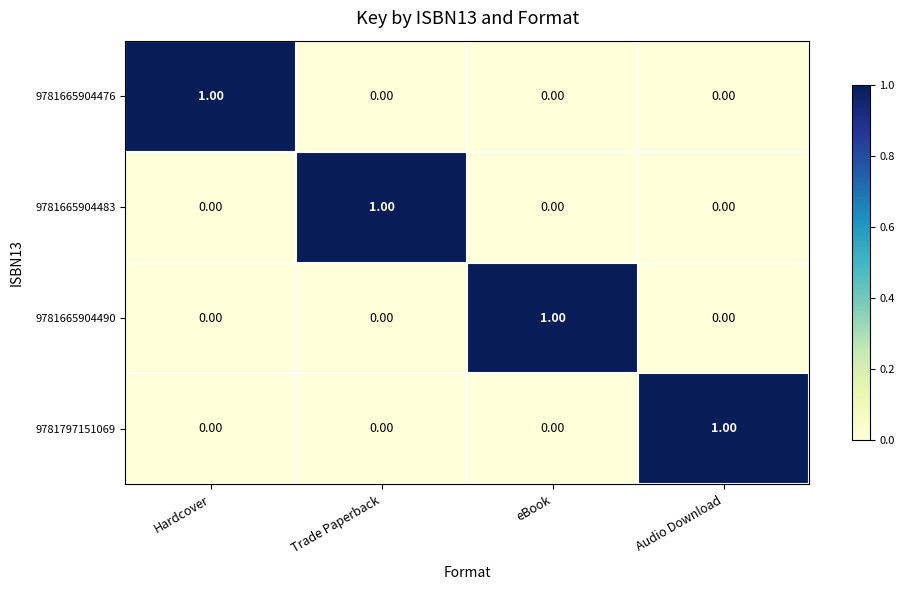

At how many categories does at least one series exceed 0?

4